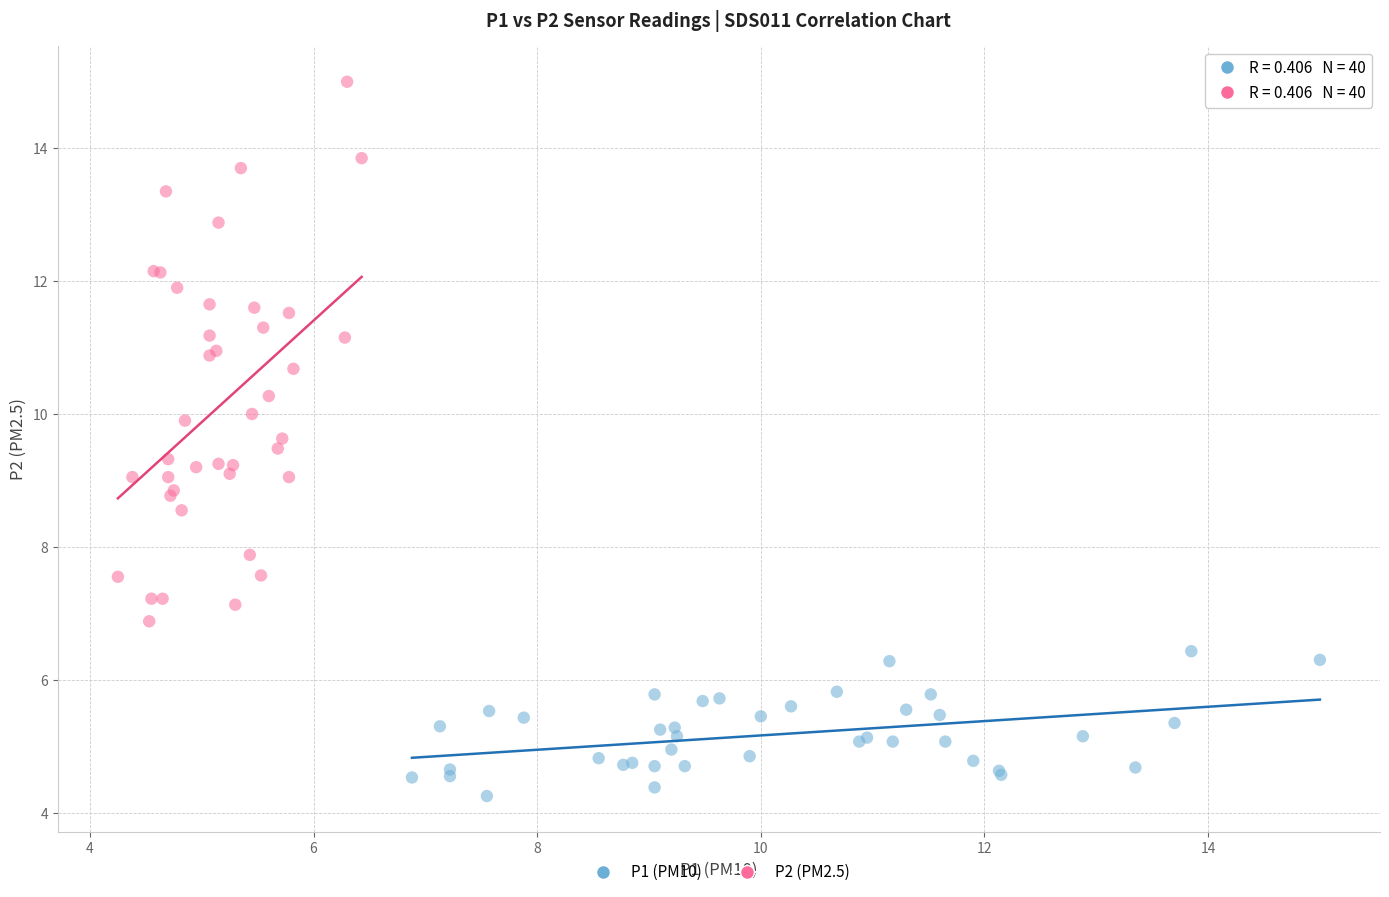

Which series contains the lowest Y value?

P1 (PM10)